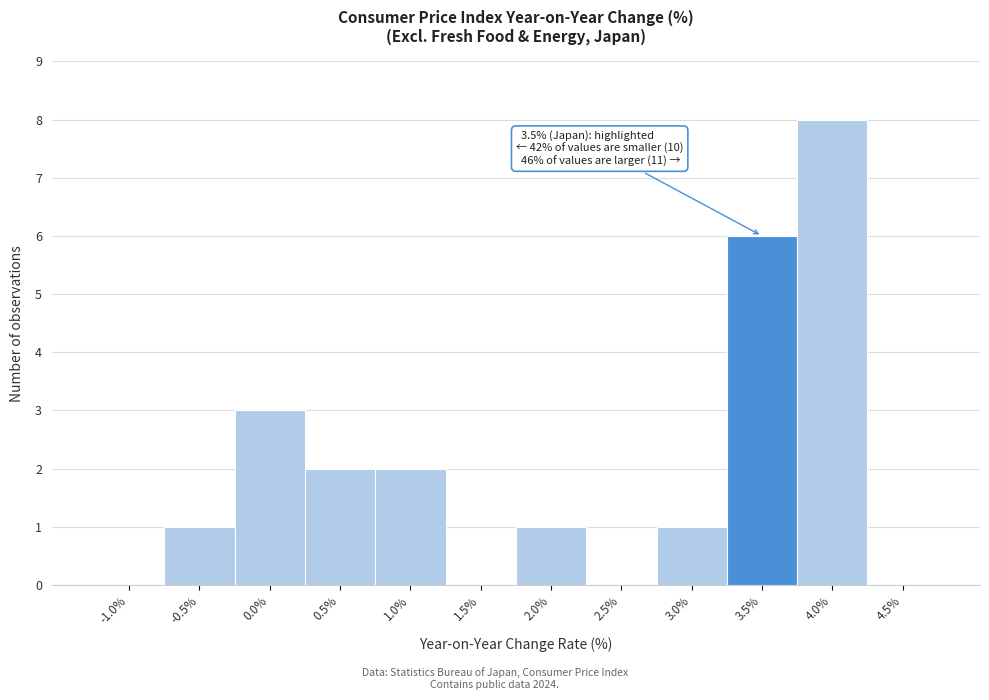

Reading left to right, extract all data points from this chart.

-1.0%=0	-0.5%=1	0.0%=3	0.5%=2	1.0%=2	1.5%=0	2.0%=1	2.5%=0	3.0%=1	3.5%=6	4.0%=8	4.5%=0